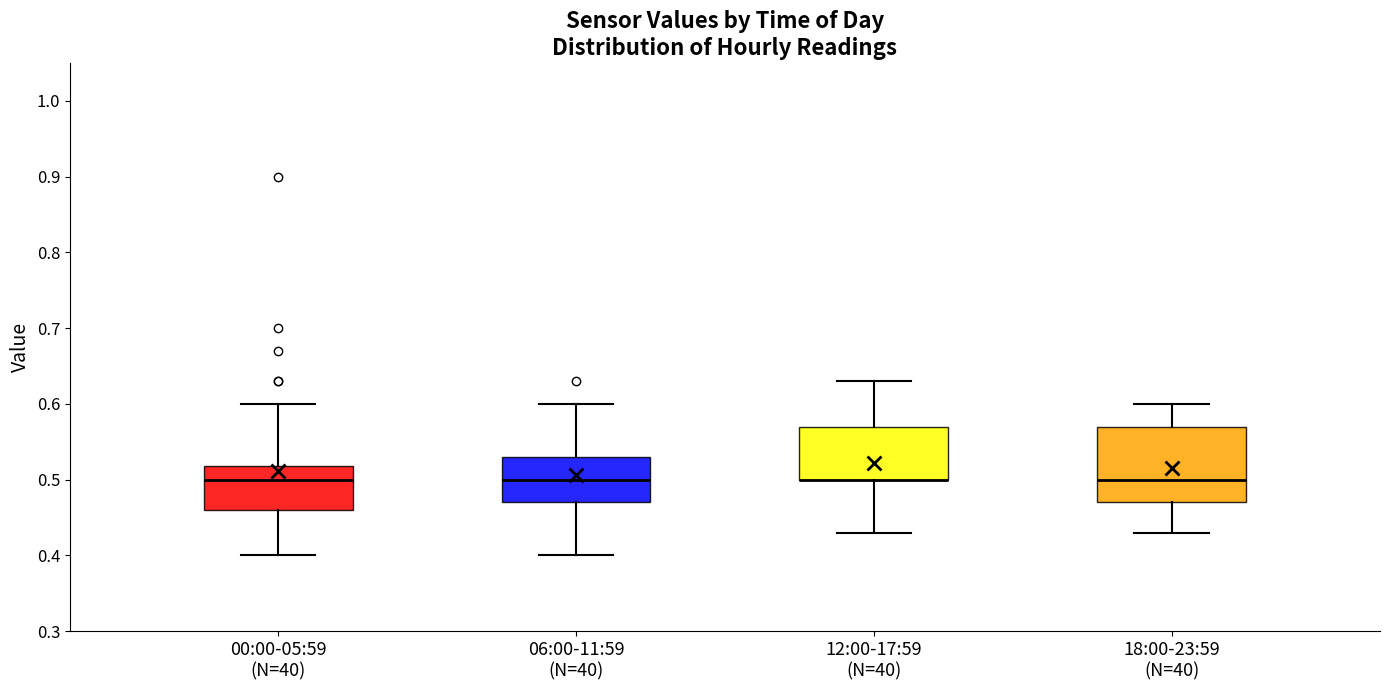

Which box is the tallest, from its lower edge to its upper edge?

18:00-23:59 (N=40)